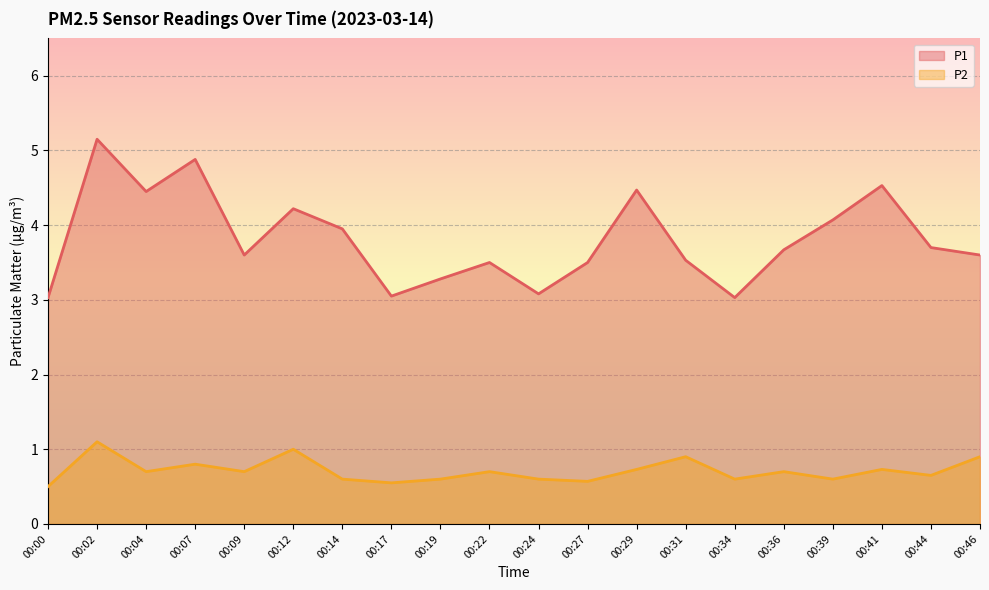

At 00:36, list the series in order from smallest to largest.

P2, P1